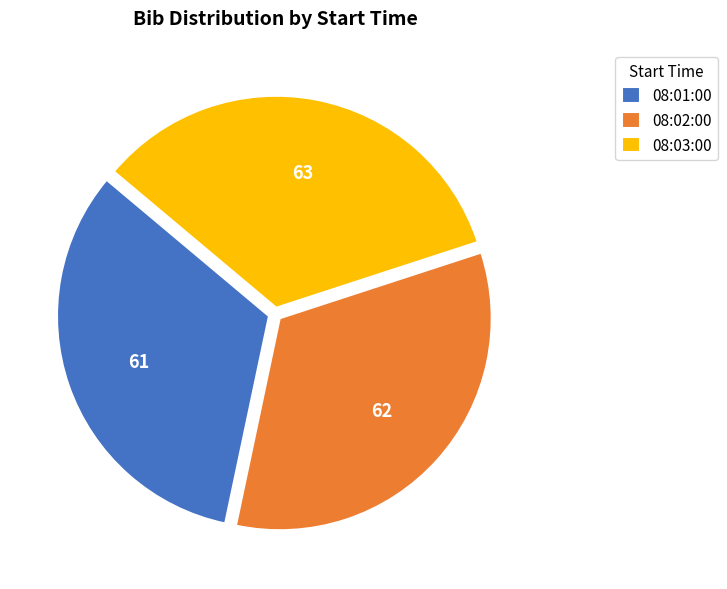

Between 08:01:00 and 08:03:00, which is larger?

08:03:00